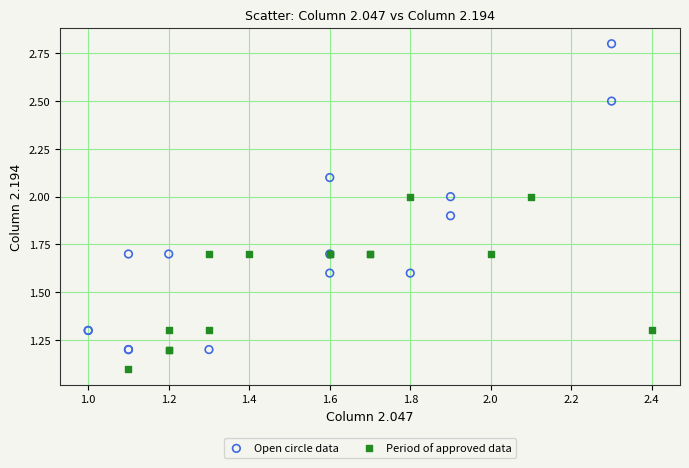

Which series contains the lowest Y value?

Period of approved data